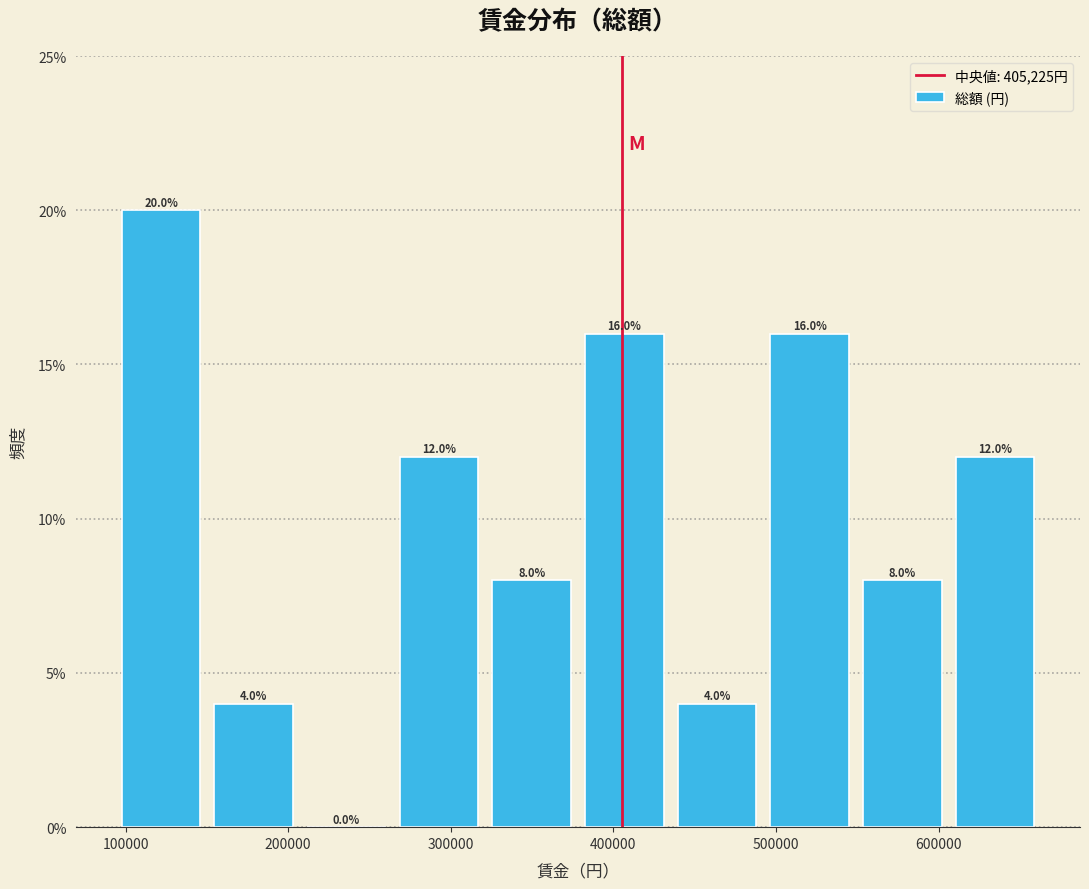

Which range on the x-axis has the tallest bar?

90000 to 150000